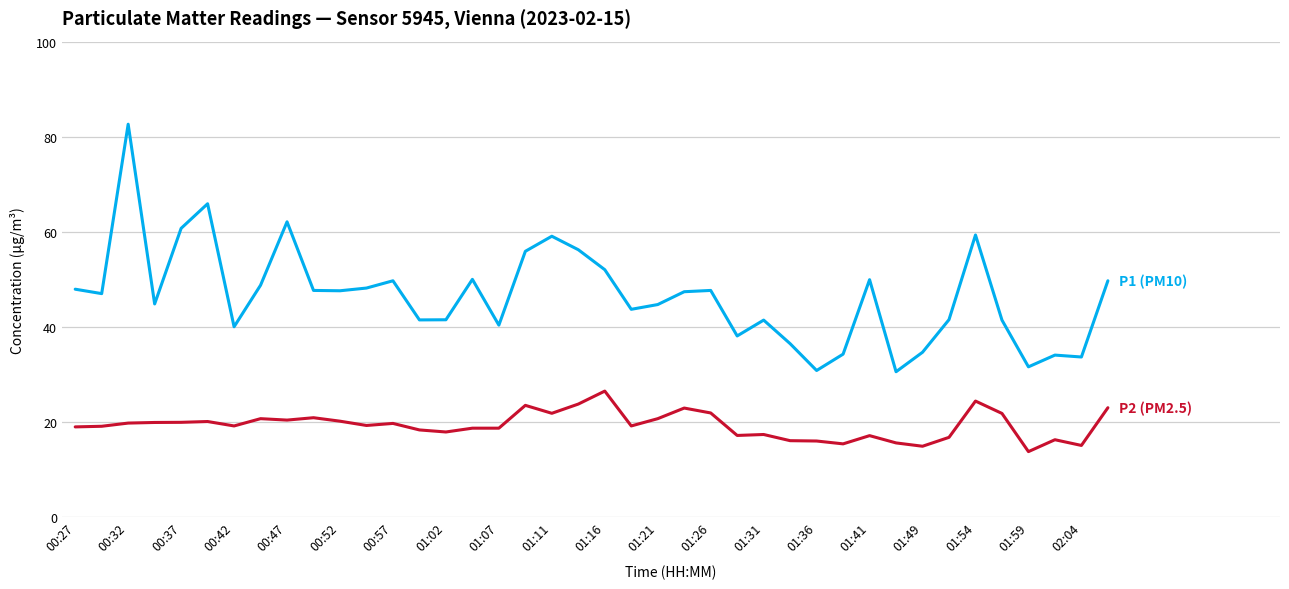

How many lines are shown in the chart?

2